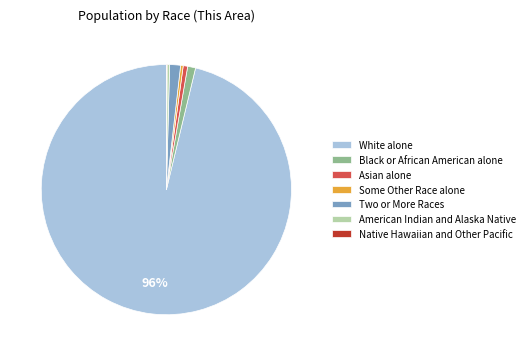

What is the majority slice?

White alone